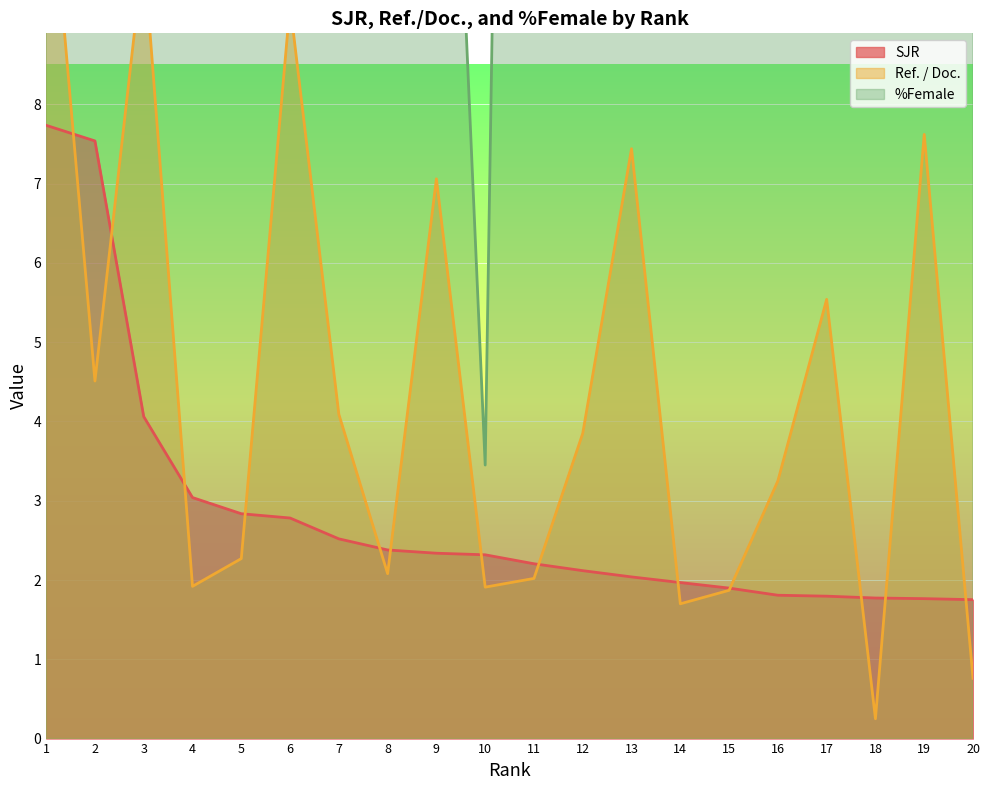

What is the spread (max minus min) of values at 2?

18.7